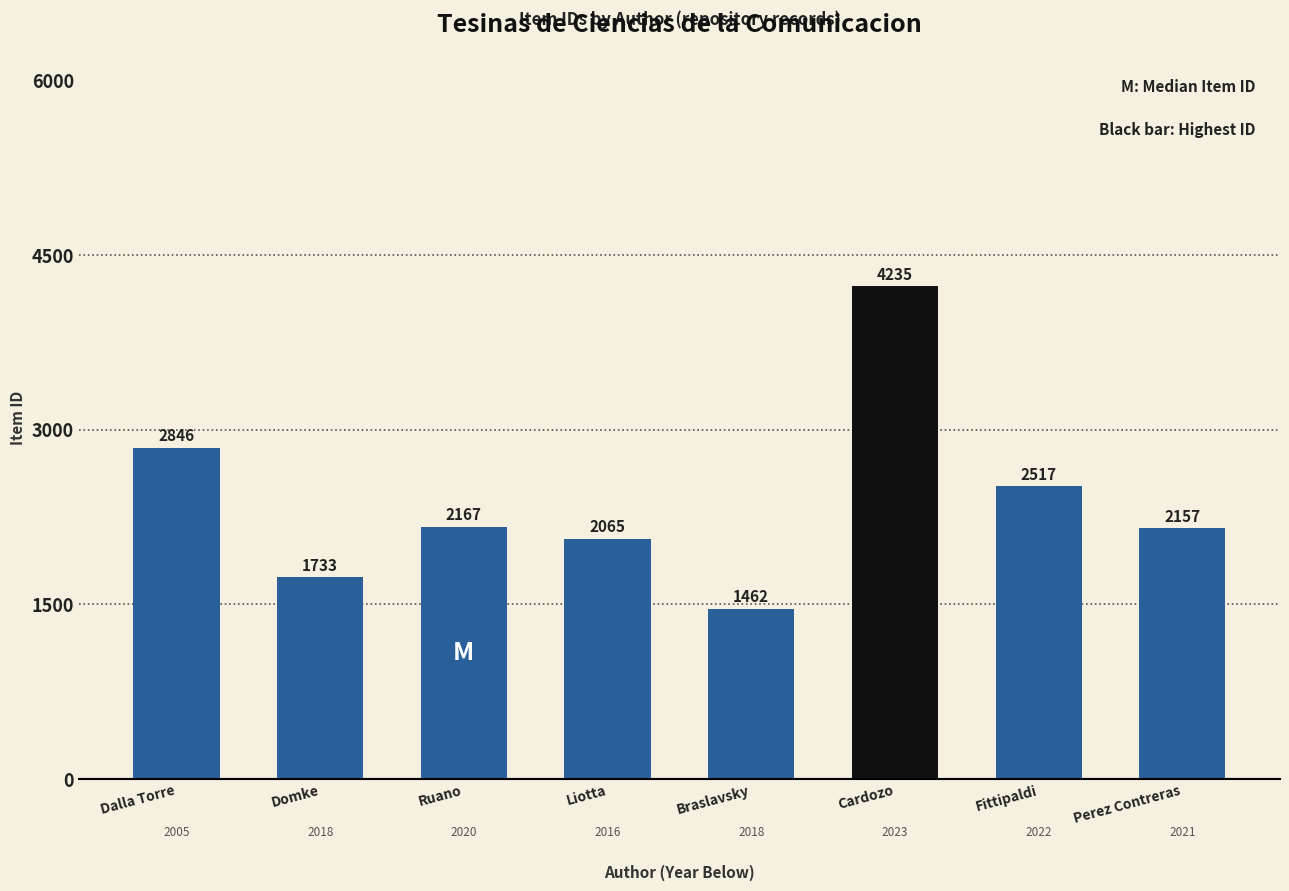

The chart shows a value of 1712 at Cardozo. True or false?

False